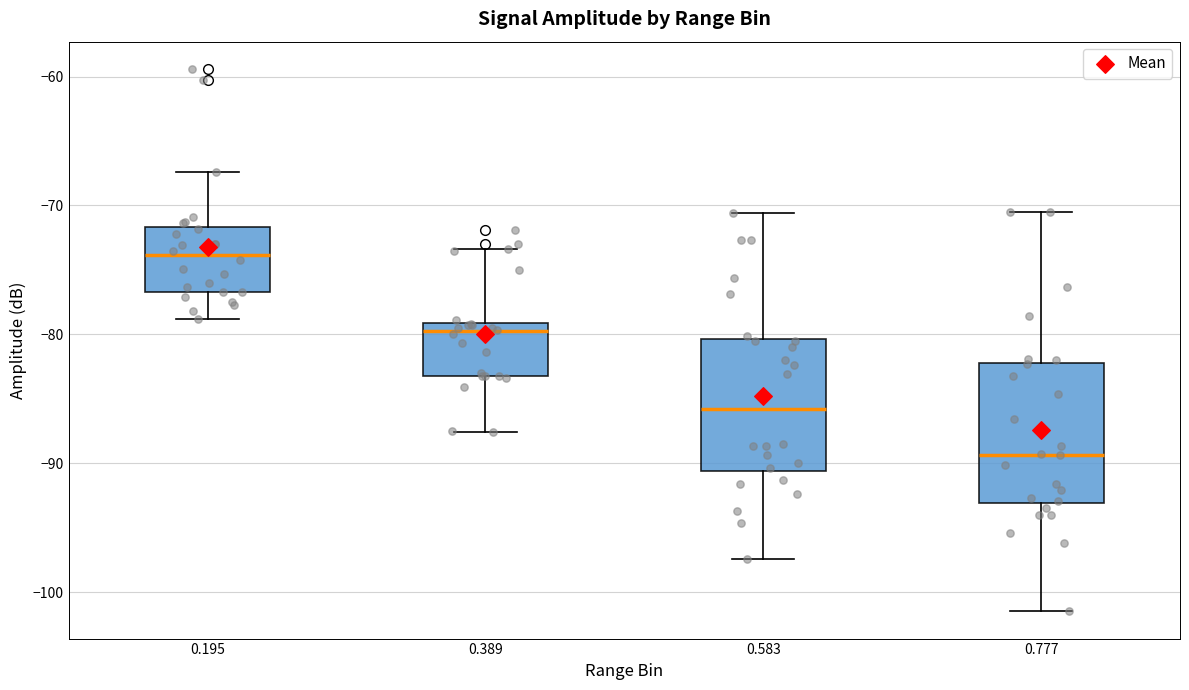

Which box has the lowest median line?

0.777